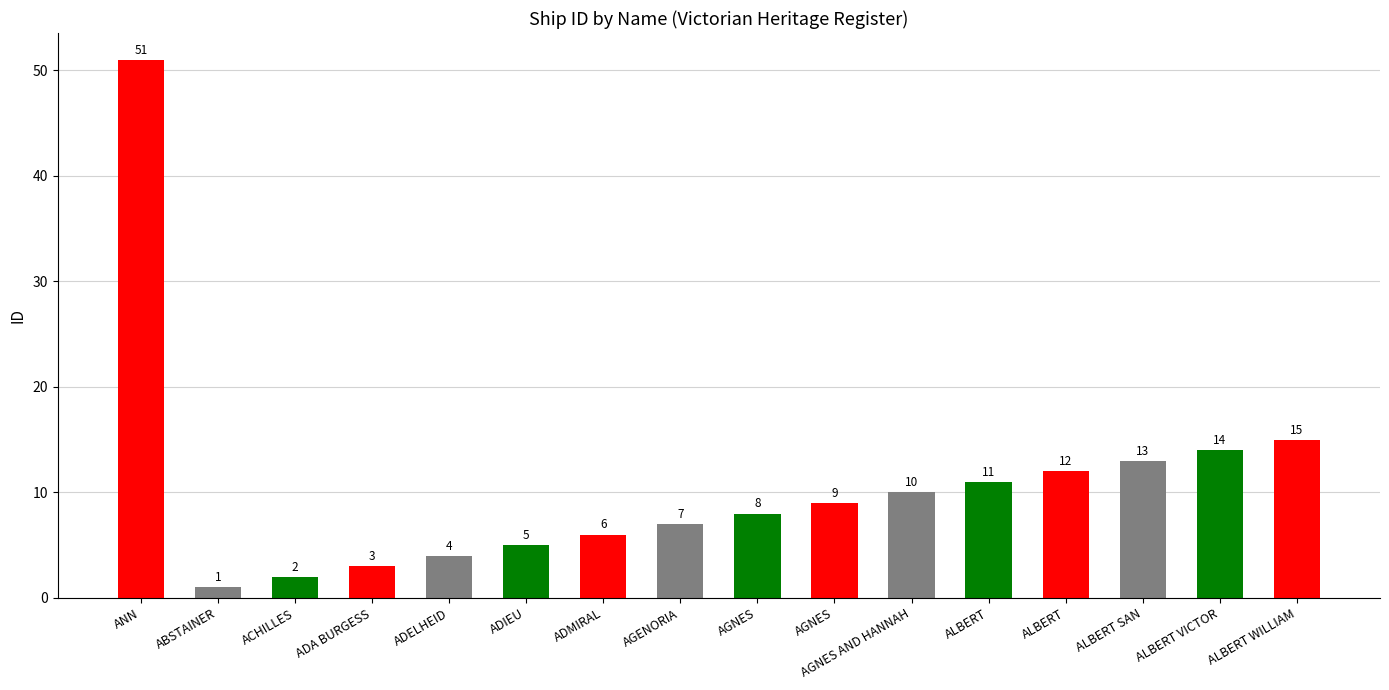

The chart shows a value of 11 at ADMIRAL. True or false?

False